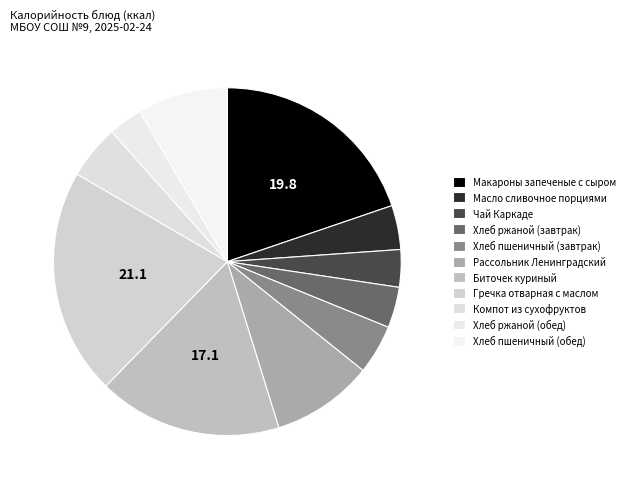

How many segments does this pie chart have?

11